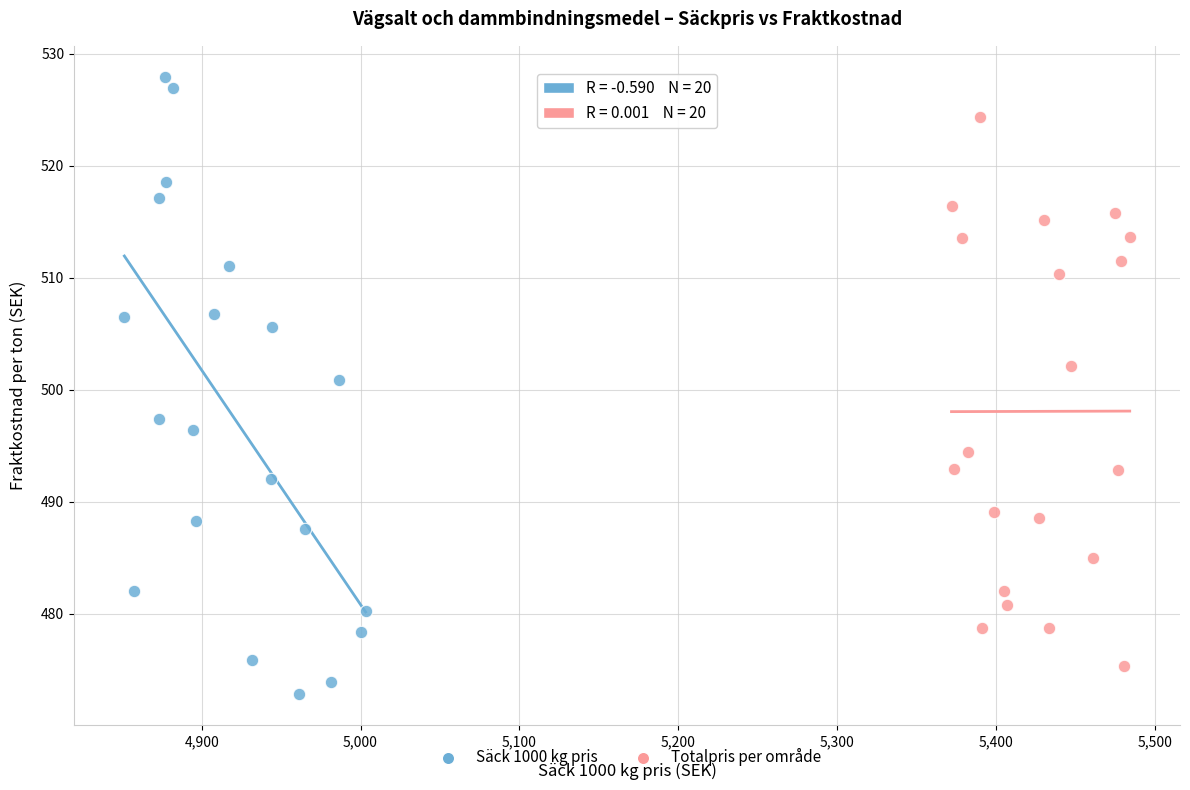

Which series has the widest spread of Y values?

Säck 1000 kg pris